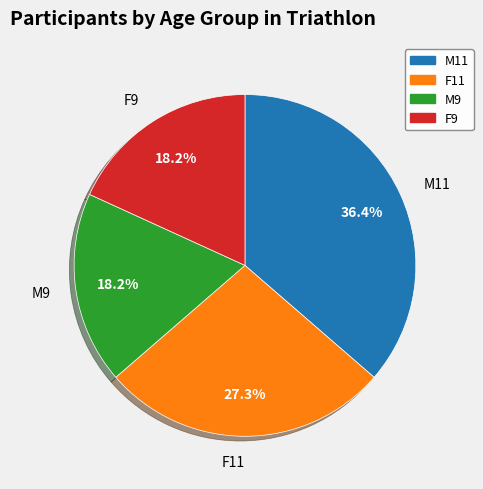

To the nearest percent, what portion does M11 represent?

36%